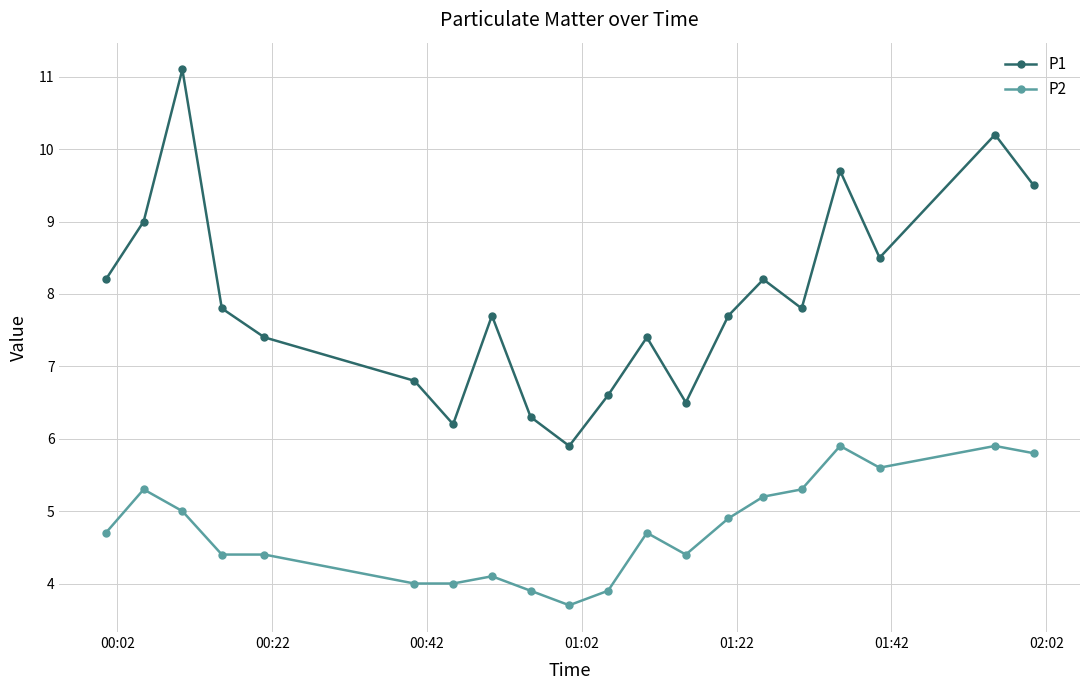

What is the value of the P1 point at the 1st from the left?

8.2